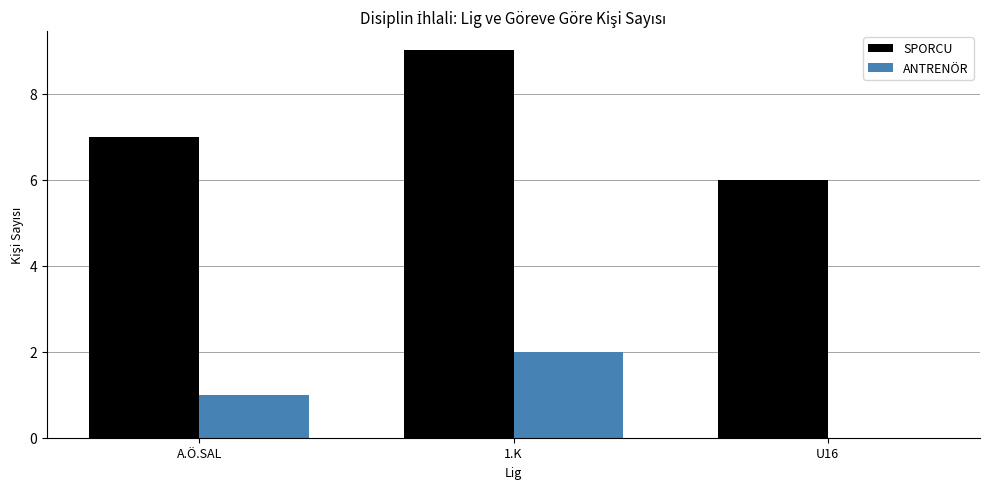

What are all the series names shown in the legend?

SPORCU, ANTRENÖR